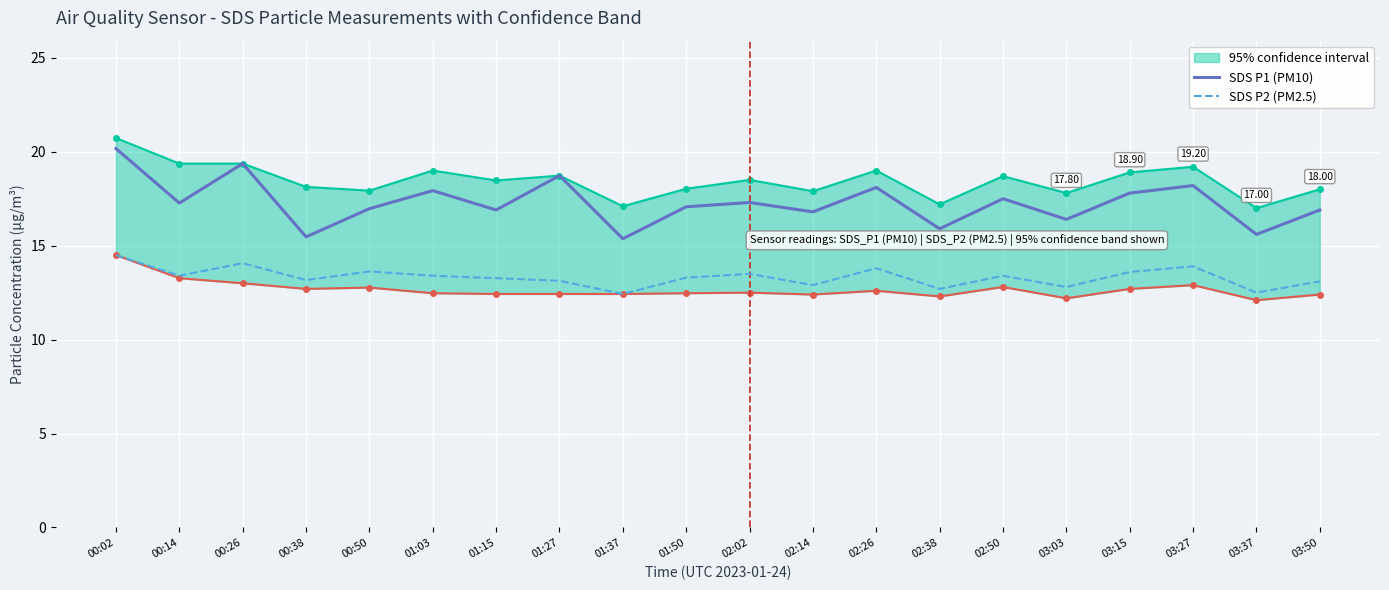

Reading left to right, extract all data points from this chart.

SDS P1 (PM10): 20.2	17.3	19.4	15.5	17.0	17.9	16.9	18.7	15.4	17.1	17.3	16.8	18.1	15.9	17.5	16.4	17.8	18.2	15.6	16.9
SDS P2 (PM2.5): 14.5	13.4	14.1	13.2	13.6	13.4	13.3	13.1	12.4	13.3	13.5	12.9	13.8	12.7	13.4	12.8	13.6	13.9	12.5	13.1